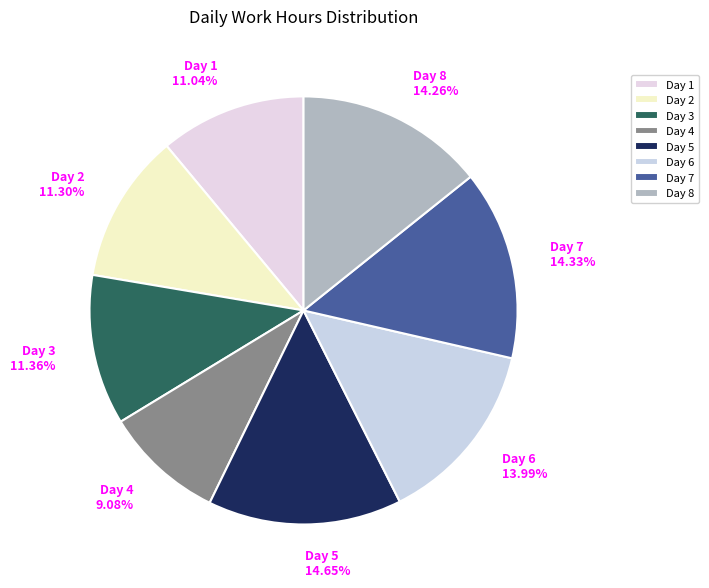

Does Day 6 account for over 50% of the chart?

No